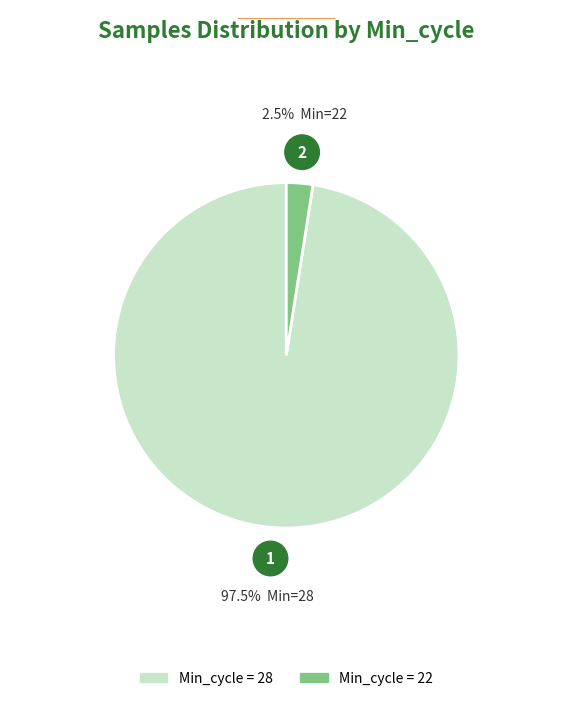

Is there a majority slice in this chart?

Yes